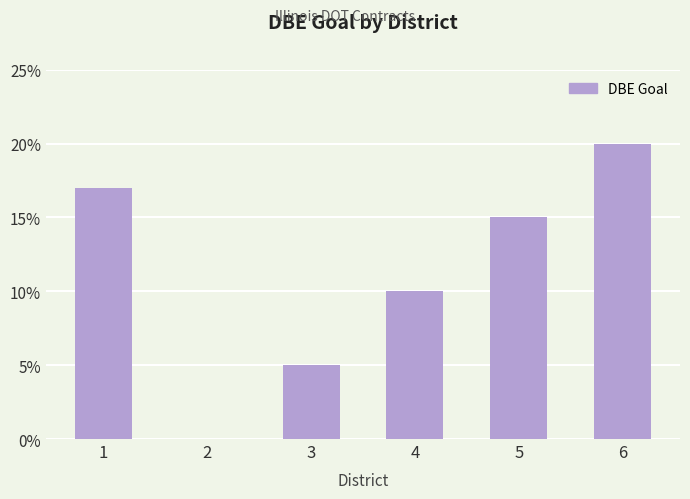

What is the average value?

11